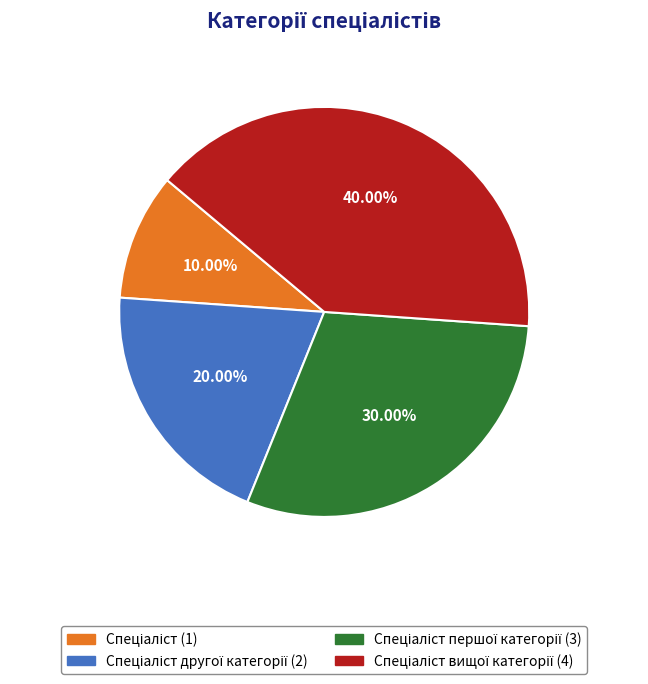

Is there any slice that represents more than half of the pie?

No